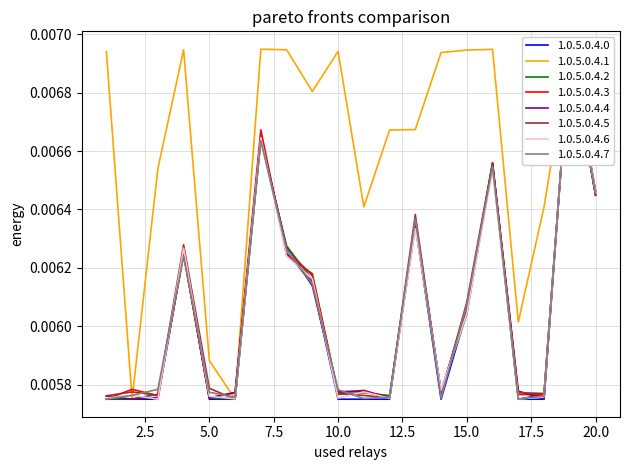

Reading right to left, extract all data points from this chart.

1.0.5.0.4.0: 20=0.0	19=0.0	18=0.0	17=0.0	16=0.0	15=0.0	14=0.0	13=0.0	12=0.0	11=0.0	10=0.0	9=0.0	8=0.0	7=0.0	6=0.0	5=0.0	4=0.0	3=0.0	2=0.0	1=0.0
1.0.5.0.4.1: 20=0.0	19=0.0	18=0.0	17=0.0	16=0.0	15=0.0	14=0.0	13=0.0	12=0.0	11=0.0	10=0.0	9=0.0	8=0.0	7=0.0	6=0.0	5=0.0	4=0.0	3=0.0	2=0.0	1=0.0